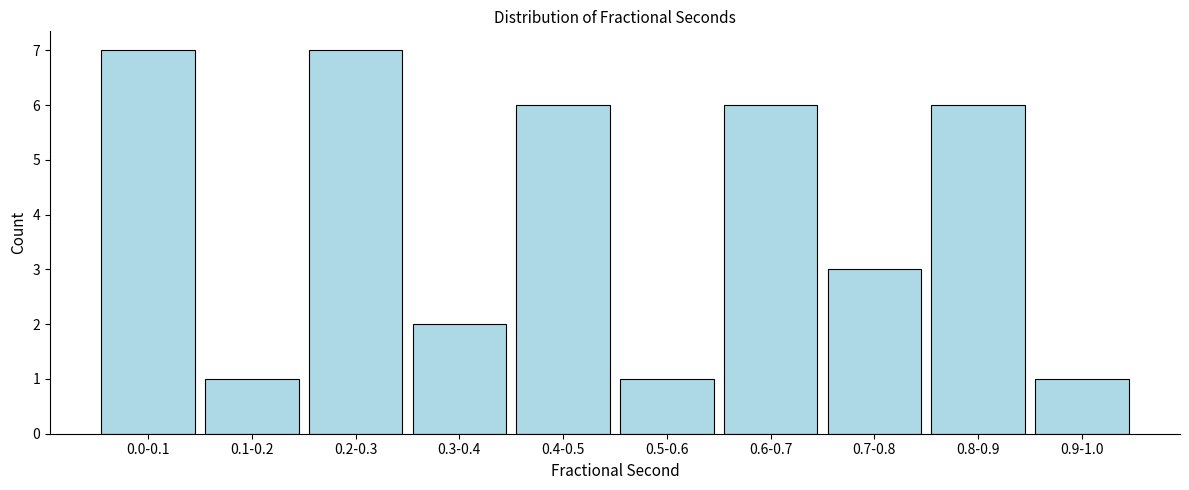

Reading left to right, transcribe all the data shown in this chart.

7	1	7	2	6	1	6	3	6	1